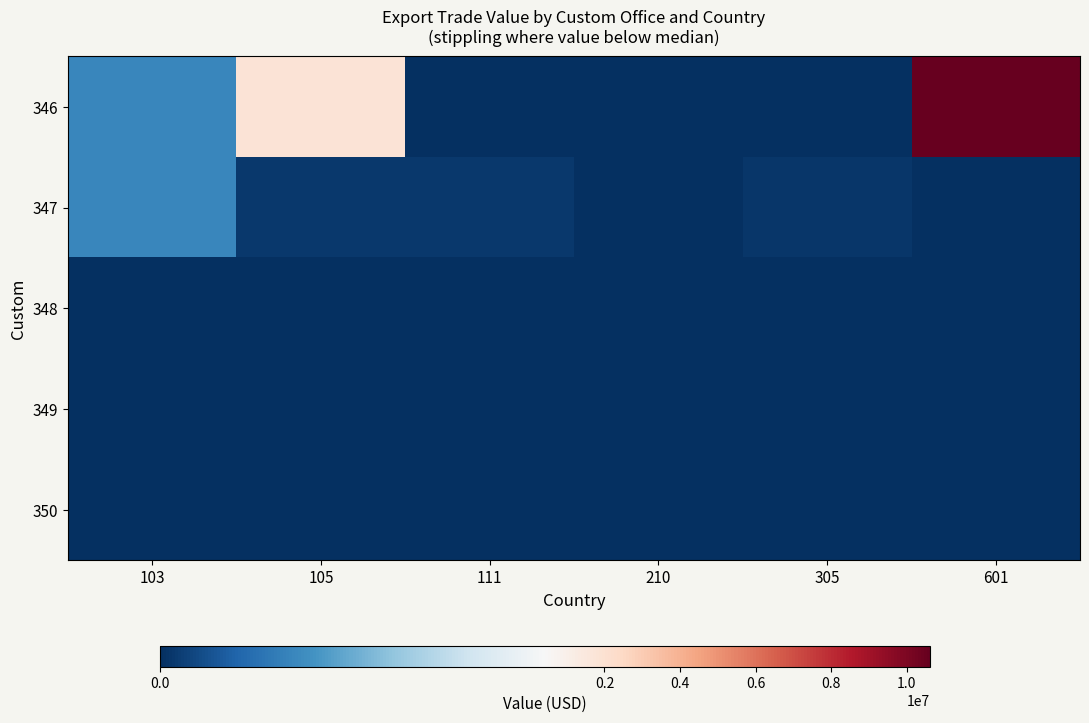

Reading right to left, list all the values displayed in this chart.

346: 601=10619562	305=0	210=0	111=0	105=1810928	103=148910
347: 601=0	305=12307	210=2070	111=15014	105=14238	103=148910
348: 601=0	305=0	210=0	111=0	105=0	103=0
349: 601=0	305=0	210=0	111=0	105=0	103=0
350: 601=0	305=0	210=0	111=0	105=0	103=0